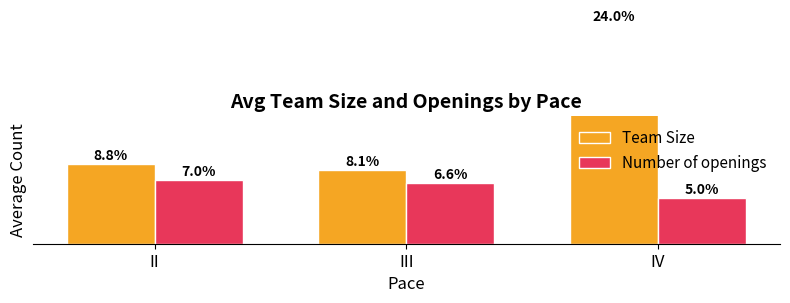

What is the sum of the Number of openings values at III and II?

13.6